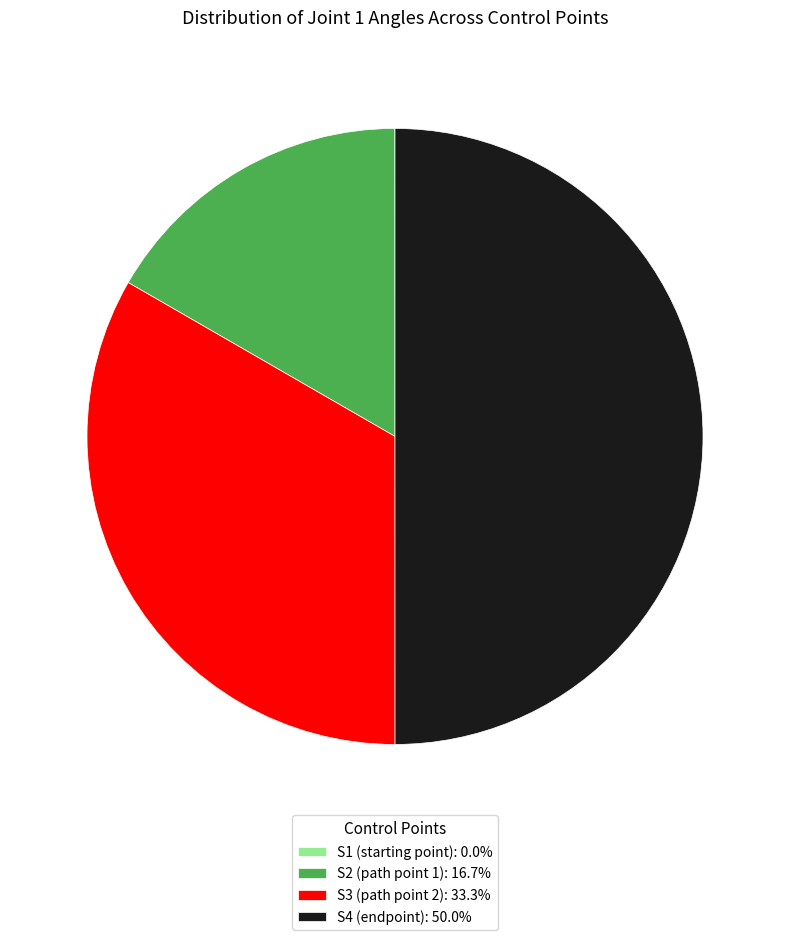

Approximately how many times larger is the value at S3 (path point 2): 33.3% compared to S4 (endpoint): 50.0%?

0.7